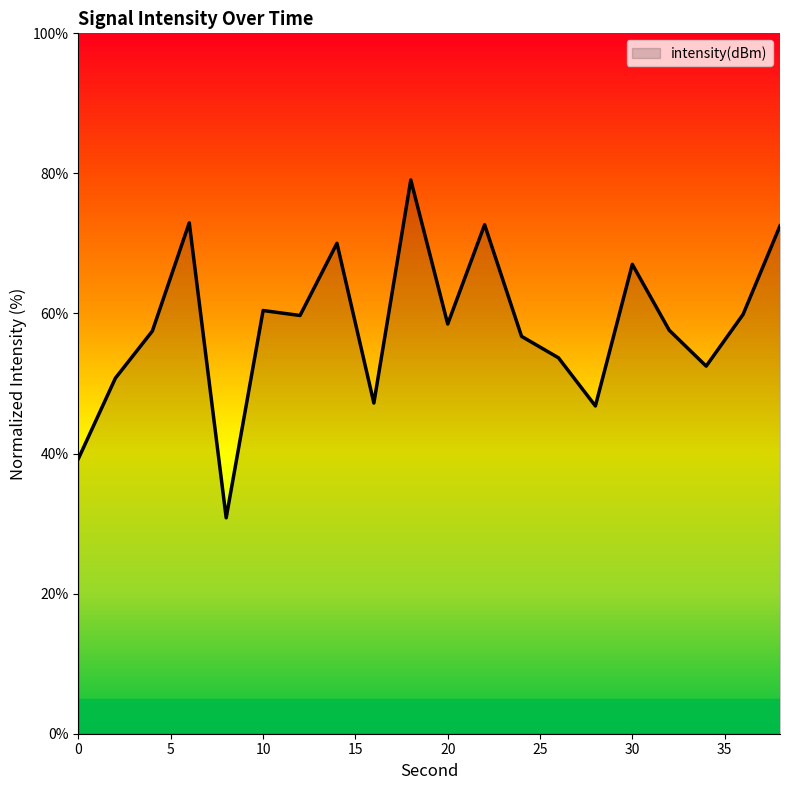

What is the difference between the maximum and minimum values?

48.2